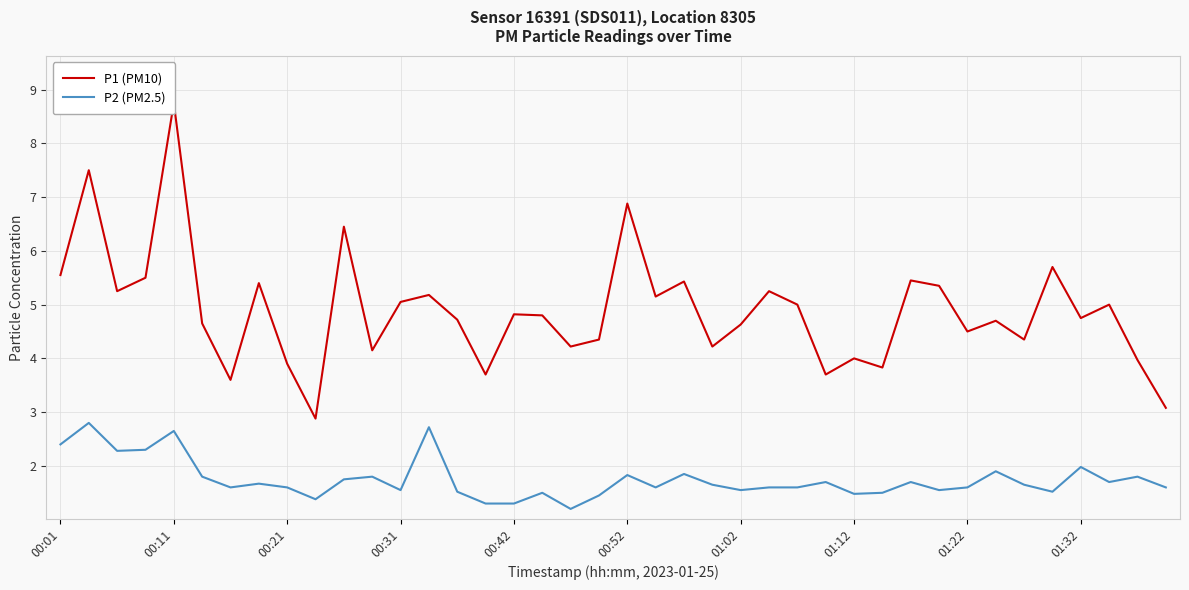

What is the approximate value of P2 (PM2.5) at 01:02?

1.6